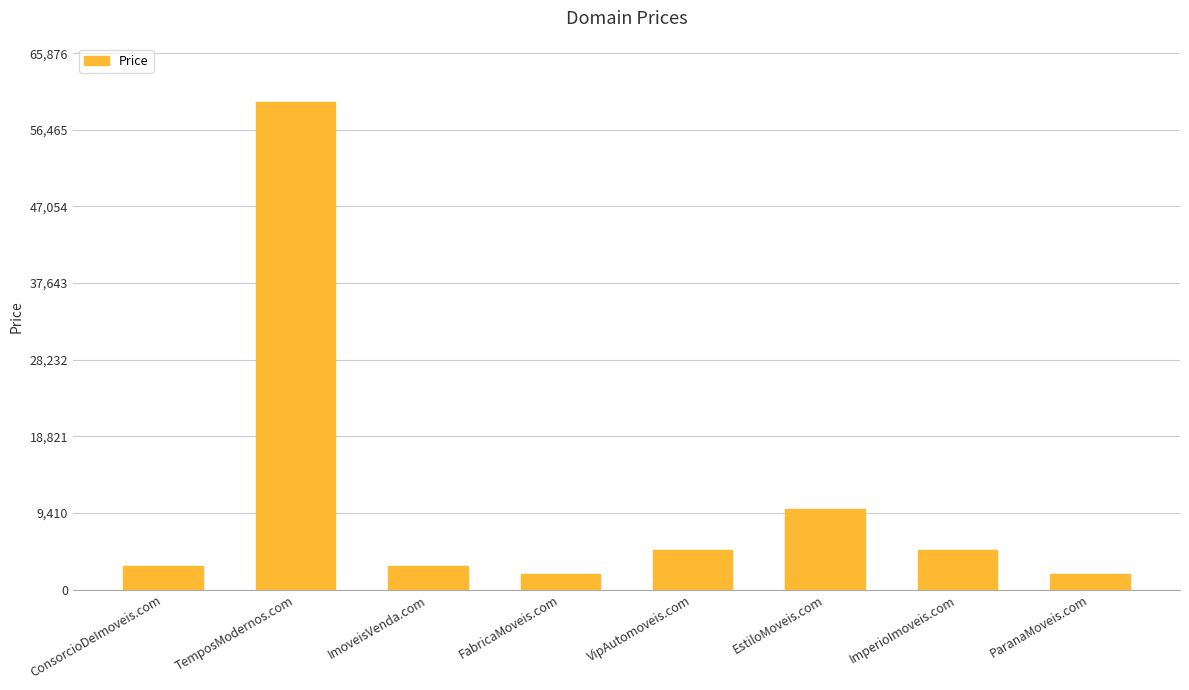

Is it true that the value at ImperioImoveis.com is 8694?

False